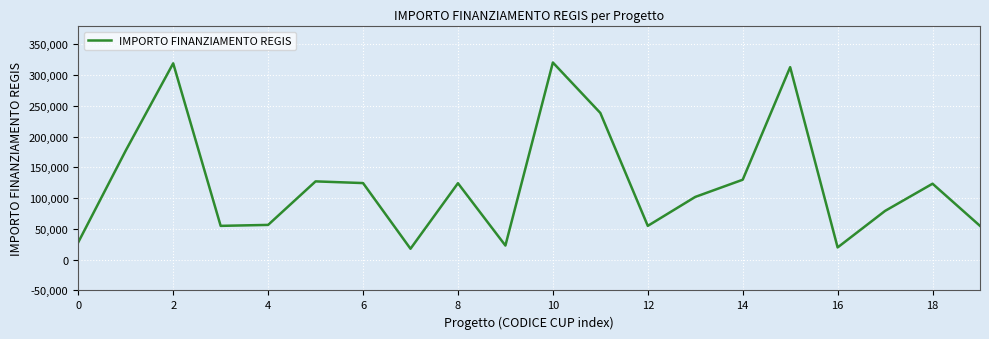

What is the greatest value displayed?

320545.6